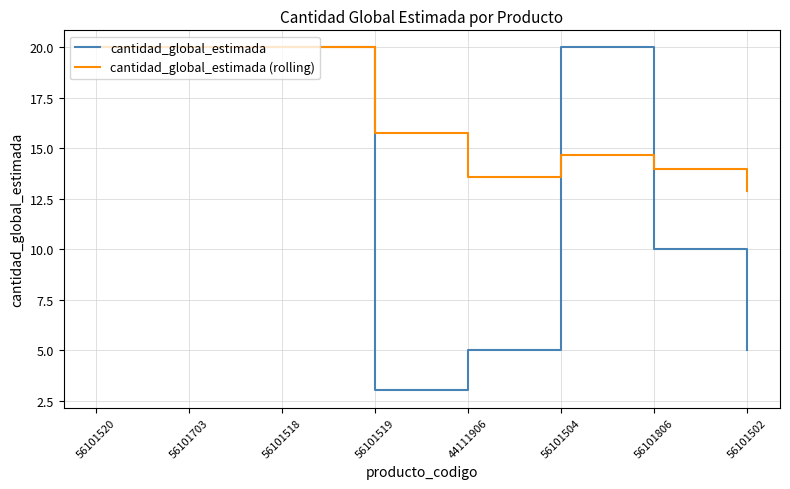

At how many categories does at least one series exceed 10?

8